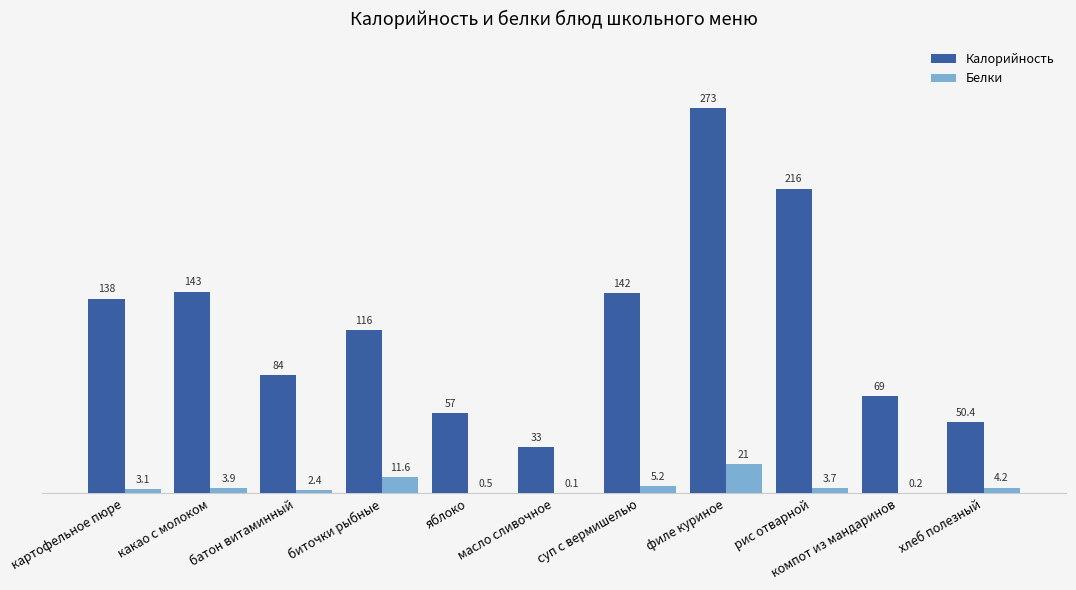

Between масло сливочное and компот из мандаринов, which series saw the biggest shift?

Калорийность